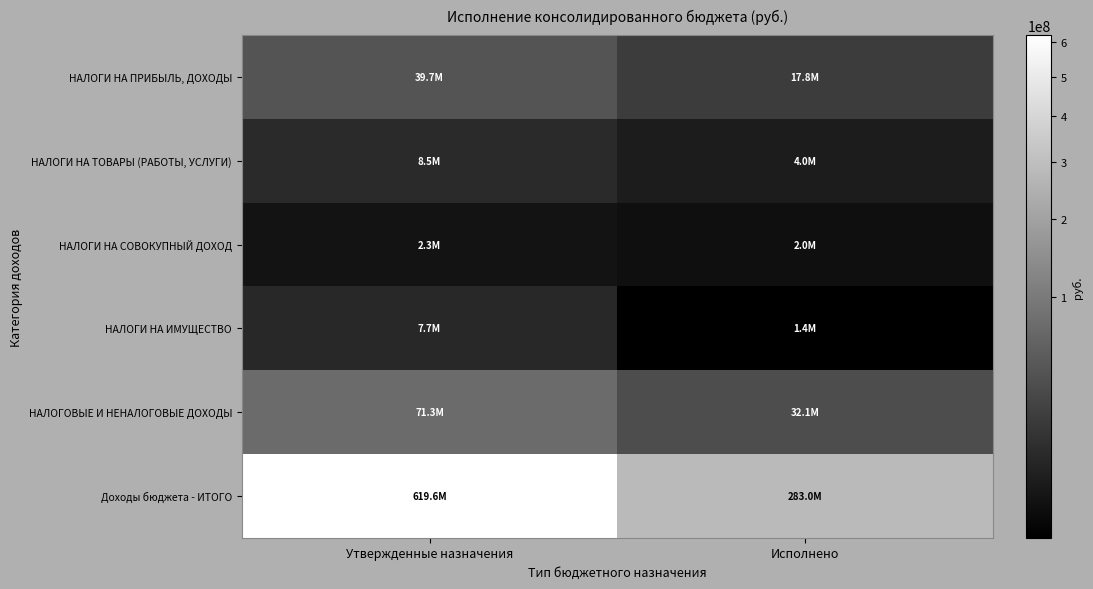

Reading right to left, extract all data points from this chart.

НАЛОГИ НА ПРИБЫЛЬ, ДОХОДЫ: Исполнено=17829564.0	Утвержденные назначения=39718450.0
НАЛОГИ НА ТОВАРЫ (РАБОТЫ, УСЛУГИ): Исполнено=4005034.7	Утвержденные назначения=8497400.0
НАЛОГИ НА СОВОКУПНЫЙ ДОХОД: Исполнено=1971351.9	Утвержденные назначения=2325950.0
НАЛОГИ НА ИМУЩЕСТВО: Исполнено=1383479.2	Утвержденные назначения=7723600.0
НАЛОГОВЫЕ И НЕНАЛОГОВЫЕ ДОХОДЫ: Исполнено=32064016.4	Утвержденные назначения=71323400.0
Доходы бюджета - ИТОГО: Исполнено=282978548.0	Утвержденные назначения=619614662.2